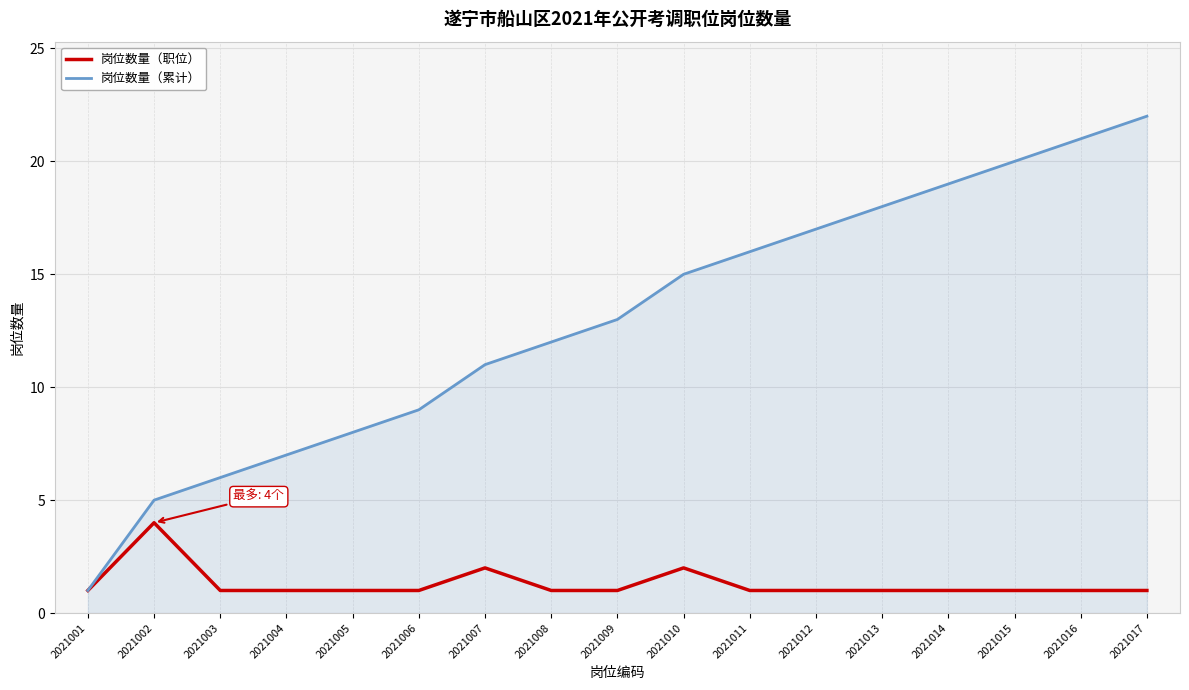

Rank the categories by 岗位数量（累计） value from highest to lowest.

2021017, 2021016, 2021015, 2021014, 2021013, 2021012, 2021011, 2021010, 2021009, 2021008, 2021007, 2021006, 2021005, 2021004, 2021003, 2021002, 2021001